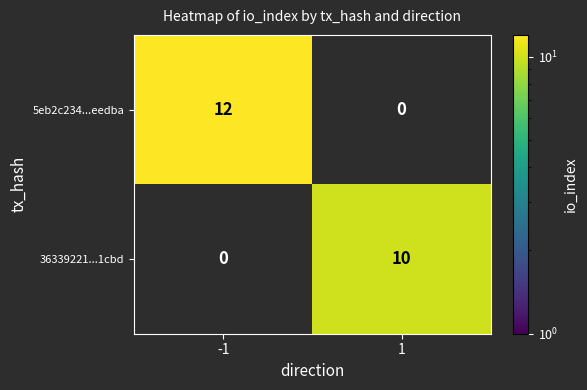

What is the difference between the highest and lowest values at 1?

10